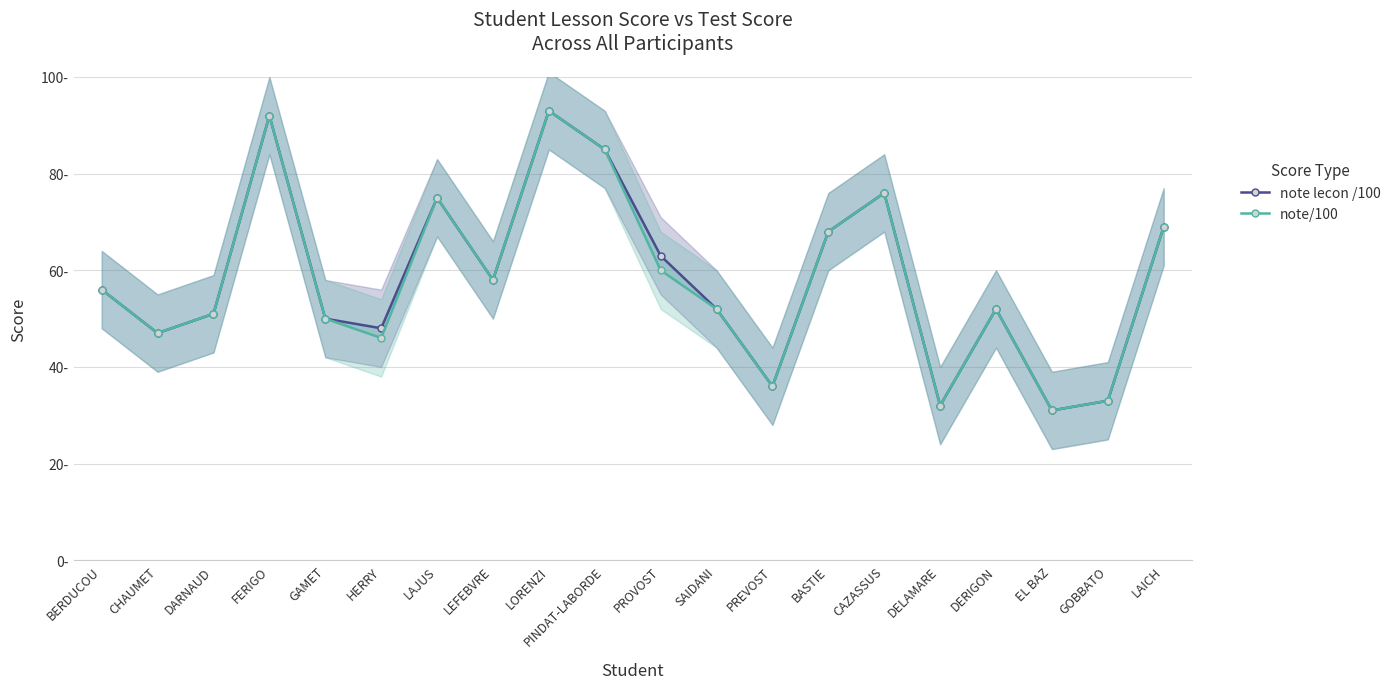

Which series has the widest spread of values?

note lecon /100